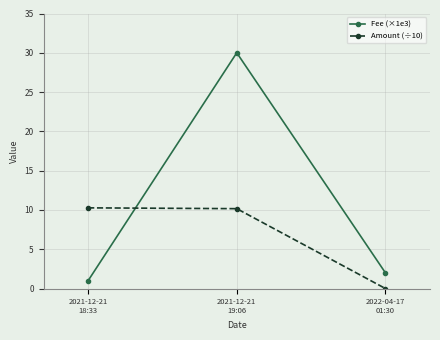

Count the number of data series in this chart.

2